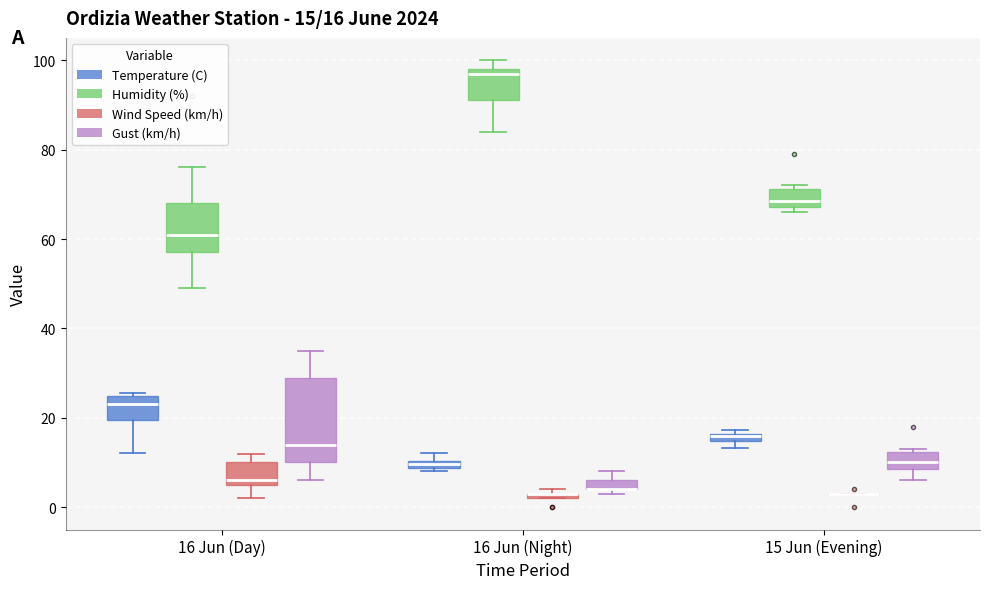

Which box is the tallest, from its lower edge to its upper edge?

16 Jun (Day) (Gust (km/h))